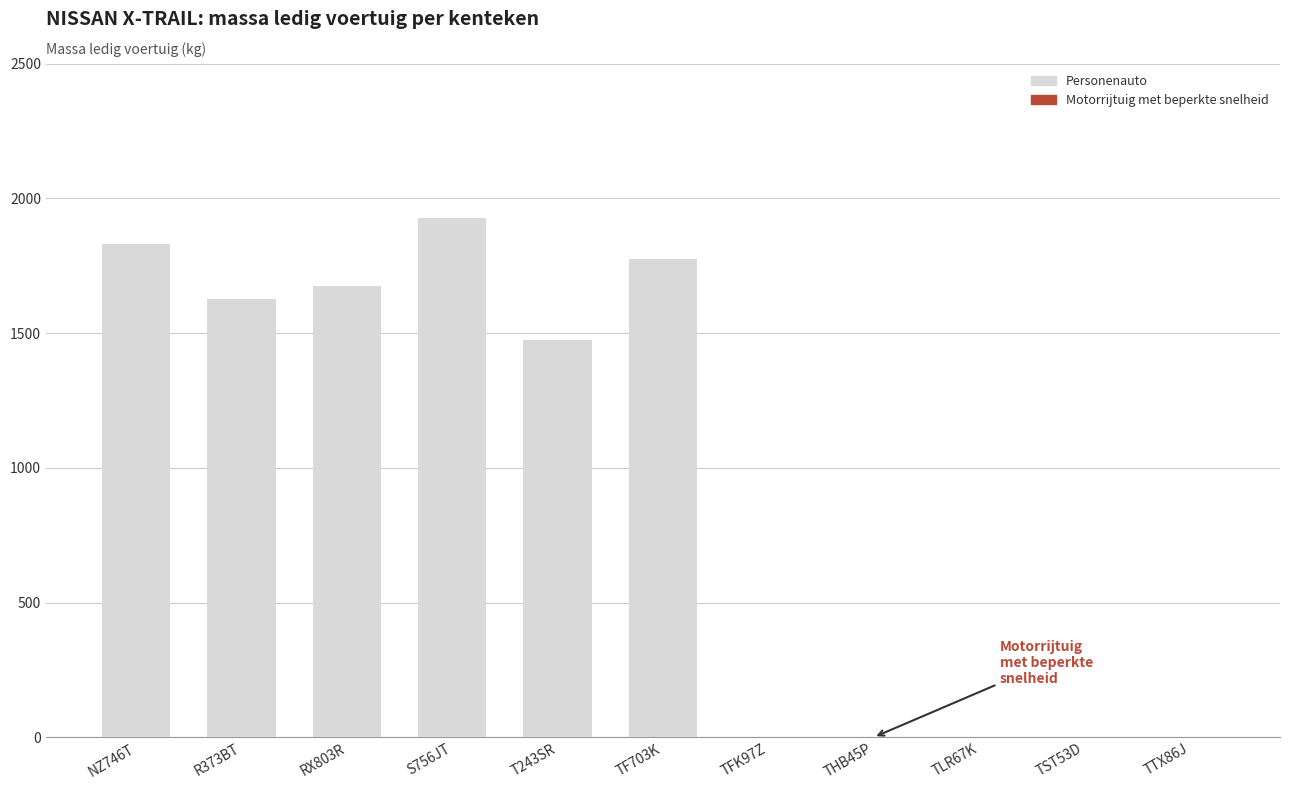

What is the highest value of the massa_ledig_voertuig series?

1929